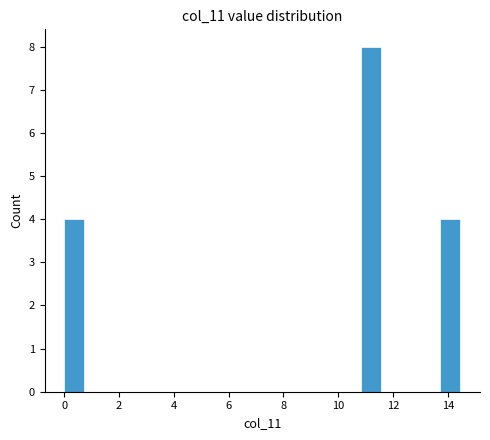

Read against the x-axis, roughly where is the centre of the tallest bar?

11.2